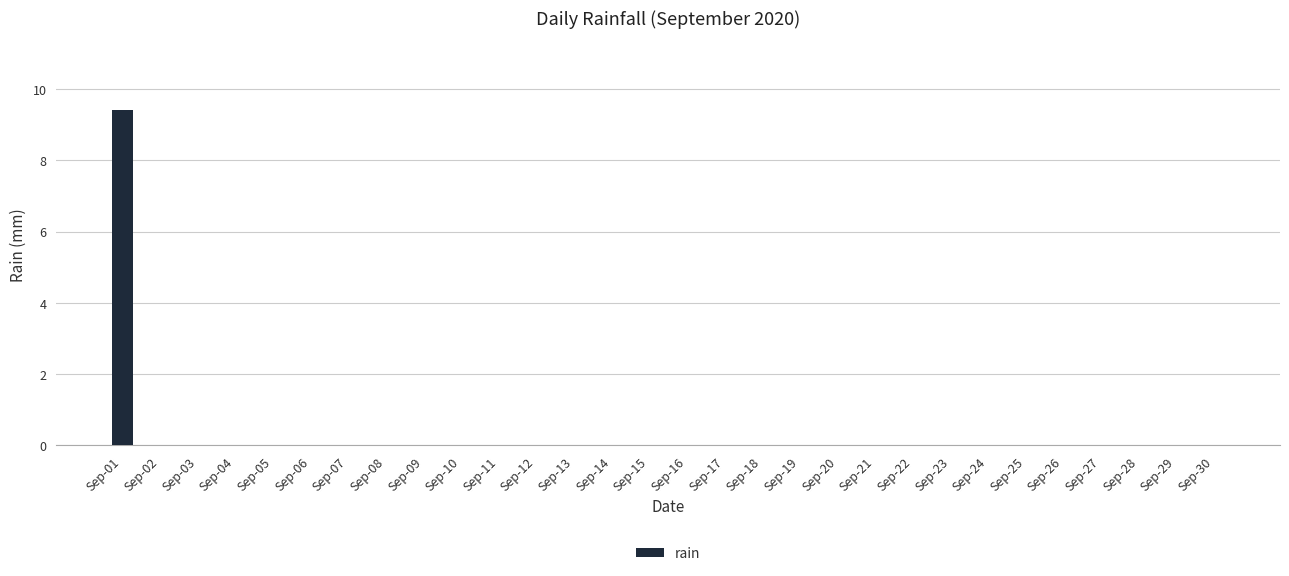

Are the bars grouped side by side (vs. stacked)?

No